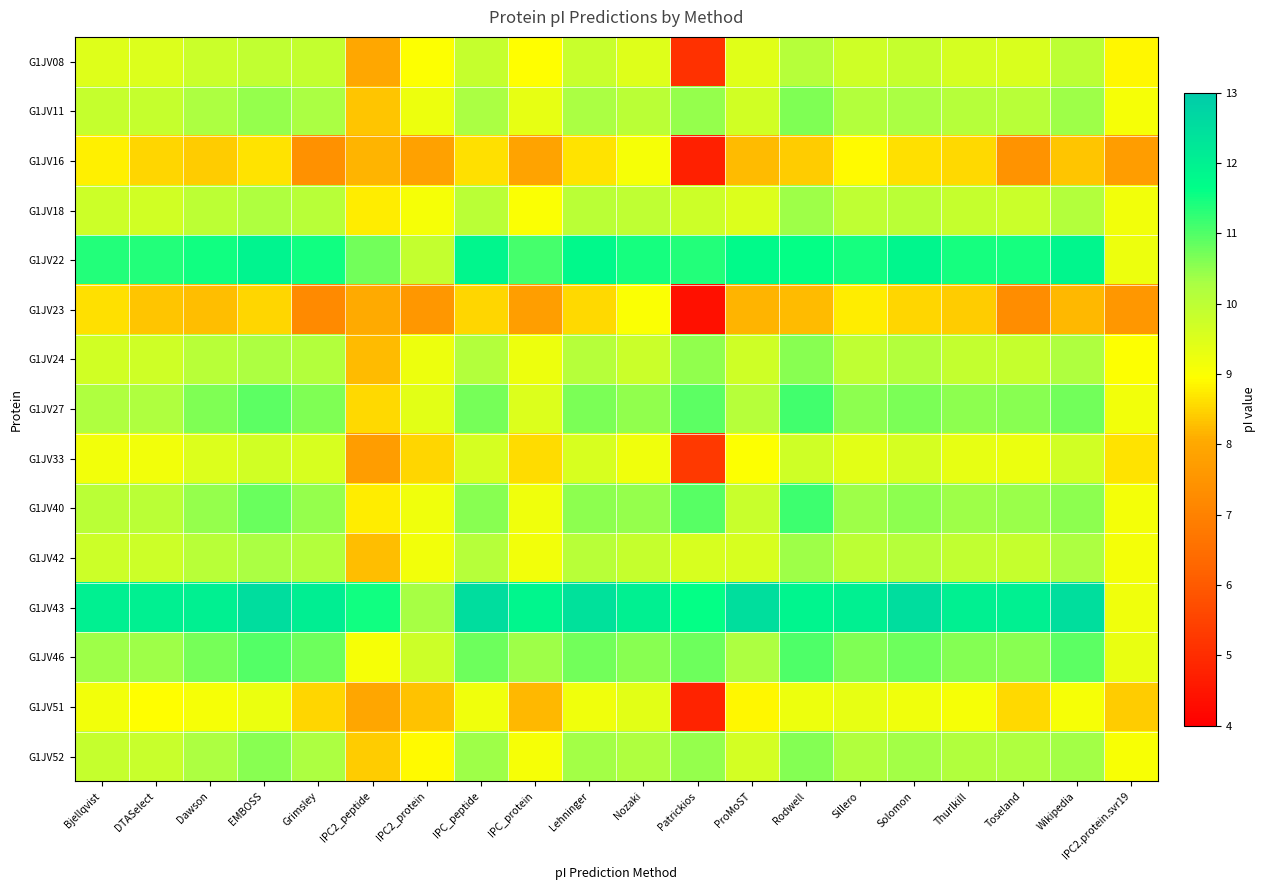

Reading left to right, list all the values displayed in this chart.

G1JV08: Bjellqvist=9.5	DTASelect=9.5	Dawson=9.8	EMBOSS=9.9	Grimsley=9.9	IPC2_peptide=8.0	IPC2_protein=9.0	IPC_peptide=9.9	IPC_protein=8.9	Lehninger=9.8	Nozaki=9.5	Patrickios=5.1	ProMoST=9.4	Rodwell=10.1	Sillero=9.7	Solomon=9.9	Thurlkill=9.6	Toseland=9.5	Wikipedia=10.0	IPC2.protein.svr19=8.9
G1JV11: Bjellqvist=9.9	DTASelect=9.9	Dawson=10.2	EMBOSS=10.5	Grimsley=10.3	IPC2_peptide=8.3	IPC2_protein=9.2	IPC_peptide=10.3	IPC_protein=9.3	Lehninger=10.3	Nozaki=10.0	Patrickios=10.5	ProMoST=9.7	Rodwell=10.6	Sillero=10.1	Solomon=10.3	Thurlkill=10.1	Toseland=10.1	Wikipedia=10.4	IPC2.protein.svr19=9.1
G1JV16: Bjellqvist=8.8	DTASelect=8.5	Dawson=8.4	EMBOSS=8.7	Grimsley=7.4	IPC2_peptide=8.2	IPC2_protein=7.8	IPC_peptide=8.6	IPC_protein=7.9	Lehninger=8.7	Nozaki=9.1	Patrickios=4.7	ProMoST=8.2	Rodwell=8.4	Sillero=8.9	Solomon=8.6	Thurlkill=8.6	Toseland=7.5	Wikipedia=8.3	IPC2.protein.svr19=7.7
G1JV18: Bjellqvist=9.8	DTASelect=9.7	Dawson=10.0	EMBOSS=10.2	Grimsley=10.1	IPC2_peptide=8.8	IPC2_protein=9.1	IPC_peptide=10.0	IPC_protein=9.0	Lehninger=10.0	Nozaki=10.0	Patrickios=9.7	ProMoST=9.5	Rodwell=10.4	Sillero=10.0	Solomon=10.0	Thurlkill=9.9	Toseland=9.8	Wikipedia=10.1	IPC2.protein.svr19=9.2
G1JV22: Bjellqvist=11.4	DTASelect=11.4	Dawson=11.5	EMBOSS=11.9	Grimsley=11.5	IPC2_peptide=10.7	IPC2_protein=9.9	IPC_peptide=11.9	IPC_protein=11.1	Lehninger=11.8	Nozaki=11.5	Patrickios=11.4	ProMoST=11.8	Rodwell=11.6	Sillero=11.5	Solomon=11.9	Thurlkill=11.5	Toseland=11.5	Wikipedia=11.8	IPC2.protein.svr19=9.2
G1JV23: Bjellqvist=8.6	DTASelect=8.3	Dawson=8.3	EMBOSS=8.5	Grimsley=7.2	IPC2_peptide=8.1	IPC2_protein=7.6	IPC_peptide=8.5	IPC_protein=7.7	Lehninger=8.6	Nozaki=9.0	Patrickios=4.4	ProMoST=8.2	Rodwell=8.2	Sillero=8.8	Solomon=8.5	Thurlkill=8.4	Toseland=7.3	Wikipedia=8.2	IPC2.protein.svr19=7.6
G1JV24: Bjellqvist=9.7	DTASelect=9.7	Dawson=10.1	EMBOSS=10.2	Grimsley=10.1	IPC2_peptide=8.2	IPC2_protein=9.2	IPC_peptide=10.1	IPC_protein=9.2	Lehninger=10.1	Nozaki=9.8	Patrickios=10.5	ProMoST=9.7	Rodwell=10.6	Sillero=10.0	Solomon=10.1	Thurlkill=9.9	Toseland=9.9	Wikipedia=10.2	IPC2.protein.svr19=9.0
G1JV27: Bjellqvist=10.2	DTASelect=10.2	Dawson=10.6	EMBOSS=10.9	Grimsley=10.6	IPC2_peptide=8.6	IPC2_protein=9.4	IPC_peptide=10.7	IPC_protein=9.5	Lehninger=10.7	Nozaki=10.5	Patrickios=10.9	ProMoST=10.1	Rodwell=11.1	Sillero=10.5	Solomon=10.7	Thurlkill=10.5	Toseland=10.5	Wikipedia=10.7	IPC2.protein.svr19=9.1
G1JV33: Bjellqvist=9.2	DTASelect=9.2	Dawson=9.5	EMBOSS=9.7	Grimsley=9.6	IPC2_peptide=7.7	IPC2_protein=8.5	IPC_peptide=9.6	IPC_protein=8.6	Lehninger=9.6	Nozaki=9.2	Patrickios=5.3	ProMoST=9.0	Rodwell=9.7	Sillero=9.4	Solomon=9.6	Thurlkill=9.3	Toseland=9.3	Wikipedia=9.7	IPC2.protein.svr19=8.7
G1JV40: Bjellqvist=10.0	DTASelect=10.0	Dawson=10.5	EMBOSS=10.8	Grimsley=10.5	IPC2_peptide=8.8	IPC2_protein=9.2	IPC_peptide=10.5	IPC_protein=9.2	Lehninger=10.5	Nozaki=10.4	Patrickios=10.9	ProMoST=9.8	Rodwell=11.1	Sillero=10.4	Solomon=10.5	Thurlkill=10.4	Toseland=10.4	Wikipedia=10.5	IPC2.protein.svr19=9.1
G1JV42: Bjellqvist=9.8	DTASelect=9.7	Dawson=10.1	EMBOSS=10.3	Grimsley=10.1	IPC2_peptide=8.3	IPC2_protein=9.2	IPC_peptide=10.1	IPC_protein=9.2	Lehninger=10.1	Nozaki=9.8	Patrickios=9.6	ProMoST=9.6	Rodwell=10.4	Sillero=10.0	Solomon=10.1	Thurlkill=9.9	Toseland=9.8	Wikipedia=10.2	IPC2.protein.svr19=9.1
G1JV43: Bjellqvist=12.0	DTASelect=12.0	Dawson=12.0	EMBOSS=12.5	Grimsley=12.1	IPC2_peptide=11.5	IPC2_protein=10.3	IPC_peptide=12.5	IPC_protein=11.8	Lehninger=12.4	Nozaki=12.0	Patrickios=11.6	ProMoST=12.5	Rodwell=11.9	Sillero=12.0	Solomon=12.5	Thurlkill=12.0	Toseland=12.0	Wikipedia=12.5	IPC2.protein.svr19=9.2
G1JV46: Bjellqvist=10.4	DTASelect=10.4	Dawson=10.7	EMBOSS=11.0	Grimsley=10.8	IPC2_peptide=9.1	IPC2_protein=9.7	IPC_peptide=10.8	IPC_protein=10.4	Lehninger=10.7	Nozaki=10.5	Patrickios=10.8	ProMoST=10.2	Rodwell=11.0	Sillero=10.6	Solomon=10.8	Thurlkill=10.6	Toseland=10.6	Wikipedia=10.9	IPC2.protein.svr19=9.3
G1JV51: Bjellqvist=9.1	DTASelect=8.9	Dawson=9.1	EMBOSS=9.3	Grimsley=8.5	IPC2_peptide=8.0	IPC2_protein=8.3	IPC_peptide=9.2	IPC_protein=8.2	Lehninger=9.2	Nozaki=9.4	Patrickios=4.8	ProMoST=8.9	Rodwell=9.2	Sillero=9.3	Solomon=9.2	Thurlkill=9.1	Toseland=8.6	Wikipedia=9.1	IPC2.protein.svr19=8.4
G1JV52: Bjellqvist=9.8	DTASelect=9.8	Dawson=10.2	EMBOSS=10.6	Grimsley=10.2	IPC2_peptide=8.4	IPC2_protein=8.9	IPC_peptide=10.4	IPC_protein=9.1	Lehninger=10.3	Nozaki=10.2	Patrickios=10.5	ProMoST=9.6	Rodwell=10.6	Sillero=10.2	Solomon=10.3	Thurlkill=10.2	Toseland=10.2	Wikipedia=10.3	IPC2.protein.svr19=9.0